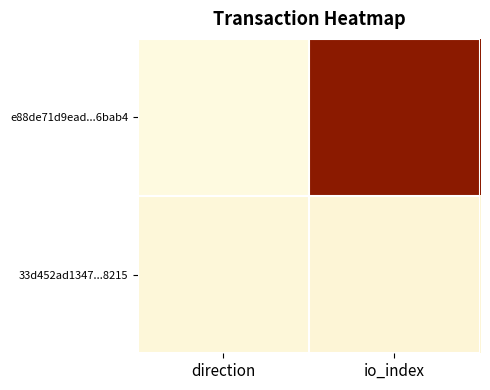

Reading right to left, extract all data points from this chart.

e88de71d9ead...6bab4: io_index=81	direction=-1
33d452ad1347...8215: io_index=2	direction=1